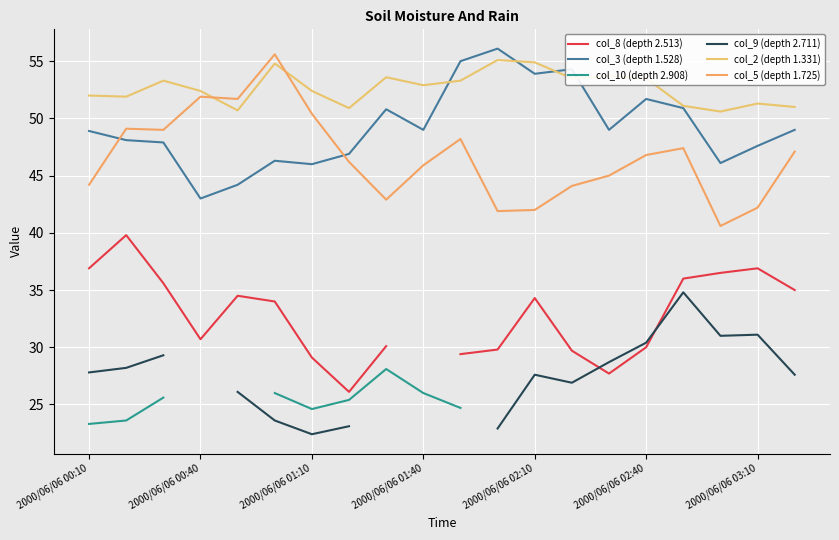

What are all the series names shown in the legend?

col_8 (depth 2.513), col_3 (depth 1.528), col_10 (depth 2.908), col_9 (depth 2.711), col_2 (depth 1.331), col_5 (depth 1.725)